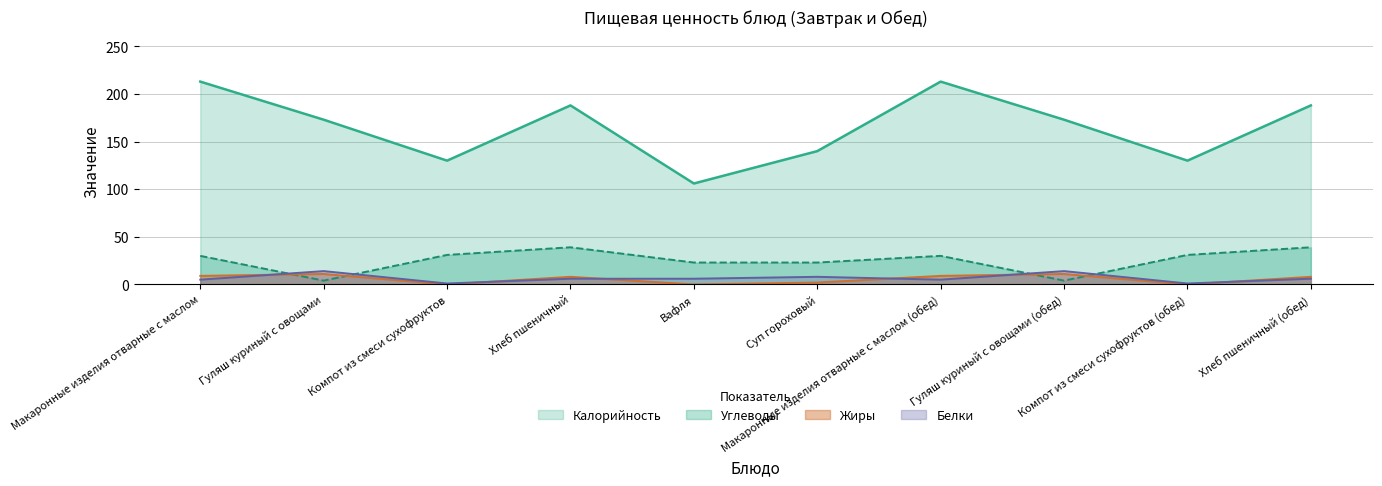

True or false: Жиры and Калорийность intersect in this chart.

False